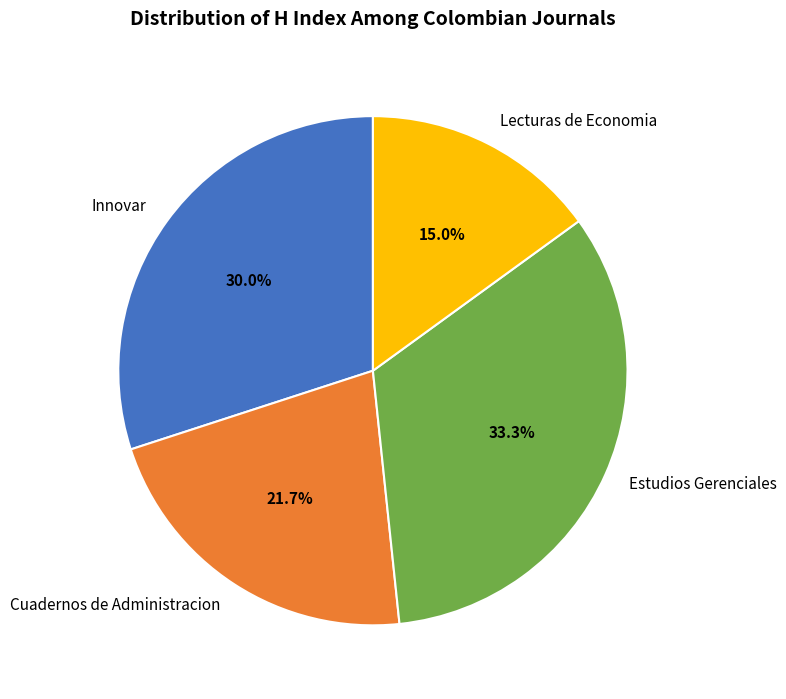

What is the ratio of the value at Innovar to the value at Estudios Gerenciales?

0.9